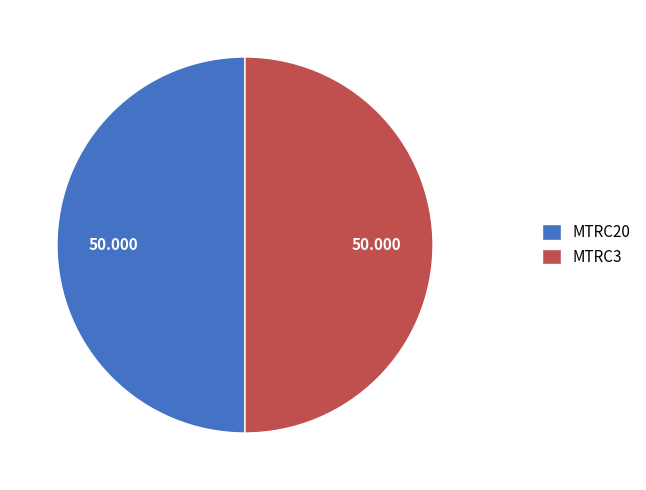

Combined, do MTRC3 and MTRC20 account for over 50%?

Yes